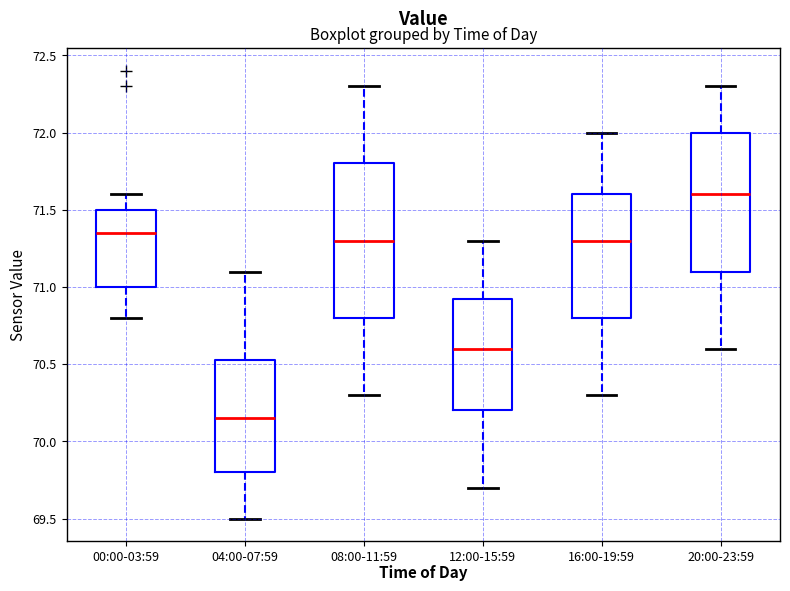

Where is the upper edge of the box for 16:00-19:59 on the y-axis? The values are not printed on the chart, so give them approximately, as read against the axis.

71.60